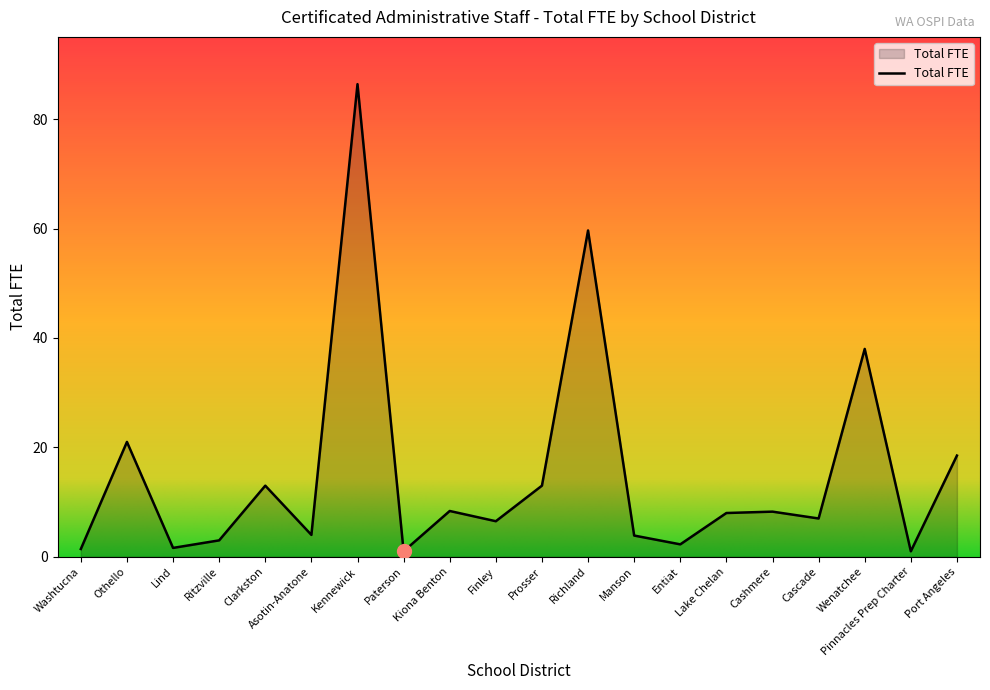

What position from the right is Finley?

11